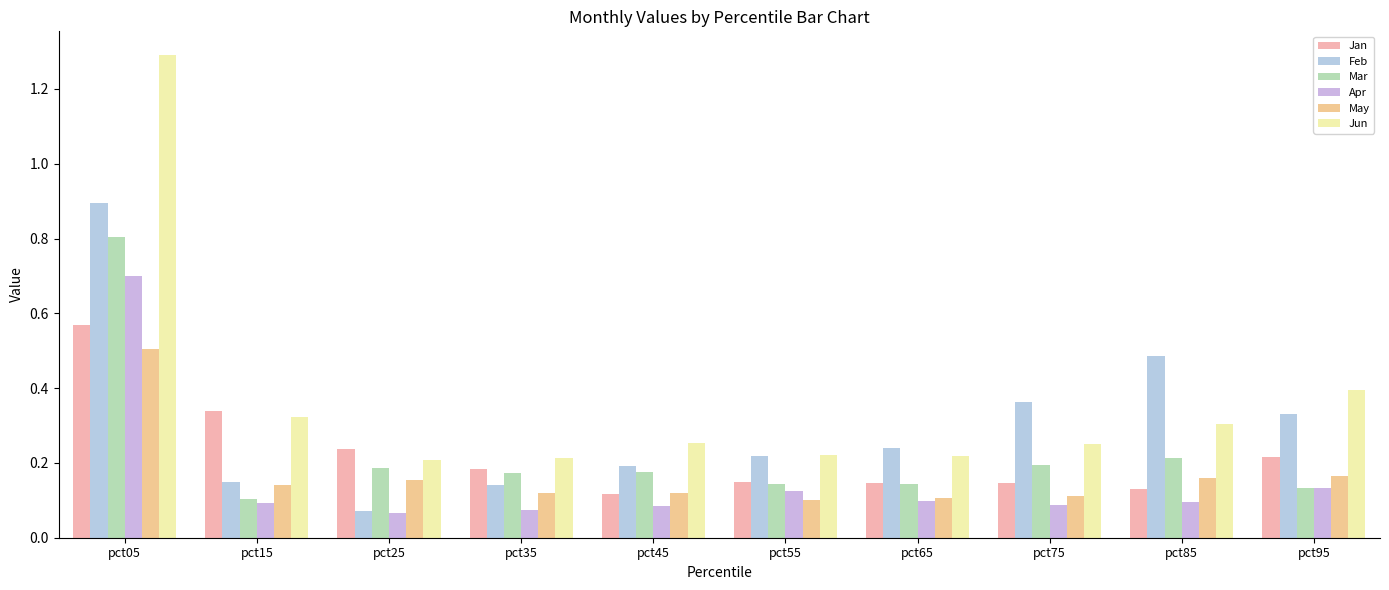

Reading left to right, extract all data points from this chart.

Jan: pct05=0.6	pct15=0.3	pct25=0.2	pct35=0.2	pct45=0.1	pct55=0.1	pct65=0.1	pct75=0.1	pct85=0.1	pct95=0.2
Feb: pct05=0.9	pct15=0.1	pct25=0.1	pct35=0.1	pct45=0.2	pct55=0.2	pct65=0.2	pct75=0.4	pct85=0.5	pct95=0.3
Mar: pct05=0.8	pct15=0.1	pct25=0.2	pct35=0.2	pct45=0.2	pct55=0.1	pct65=0.1	pct75=0.2	pct85=0.2	pct95=0.1
Apr: pct05=0.7	pct15=0.1	pct25=0.1	pct35=0.1	pct45=0.1	pct55=0.1	pct65=0.1	pct75=0.1	pct85=0.1	pct95=0.1
May: pct05=0.5	pct15=0.1	pct25=0.2	pct35=0.1	pct45=0.1	pct55=0.1	pct65=0.1	pct75=0.1	pct85=0.2	pct95=0.2
Jun: pct05=1.3	pct15=0.3	pct25=0.2	pct35=0.2	pct45=0.3	pct55=0.2	pct65=0.2	pct75=0.2	pct85=0.3	pct95=0.4